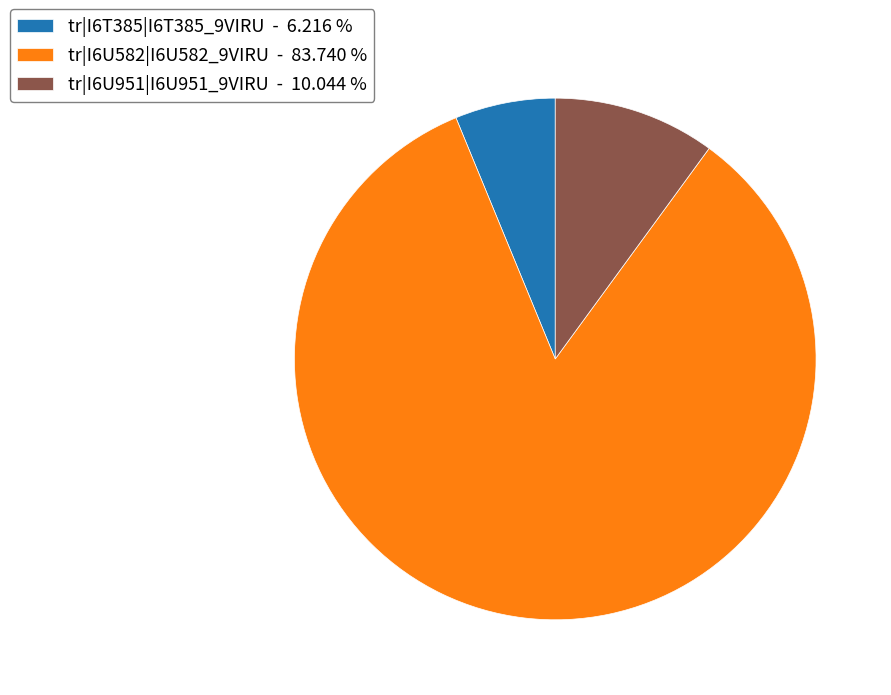

What is the ratio of the value at tr|I6U951|I6U951_9VIRU to the value at tr|I6U582|I6U582_9VIRU?

0.1